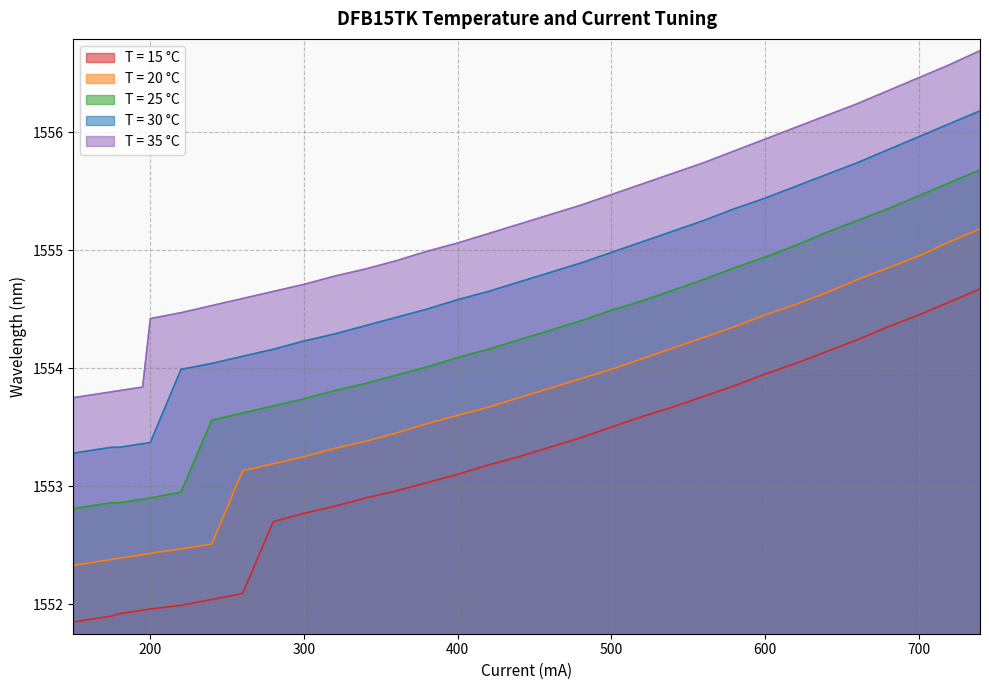

How many data points in T = 20 °C are less than 1553?

13